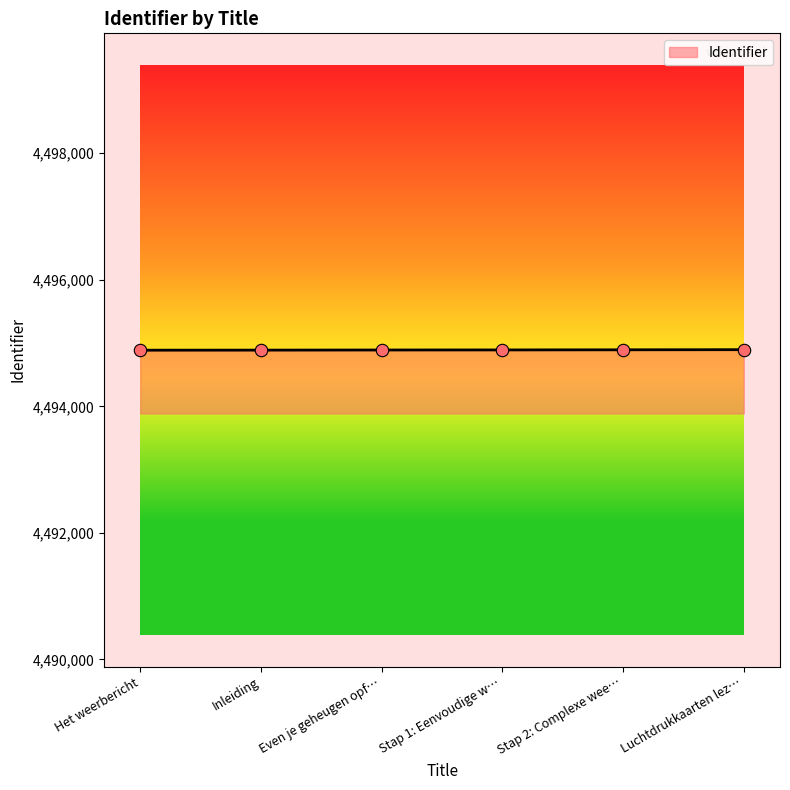

What is the ratio of the value at Inleiding to the value at Even je geheugen opf…?

1.0